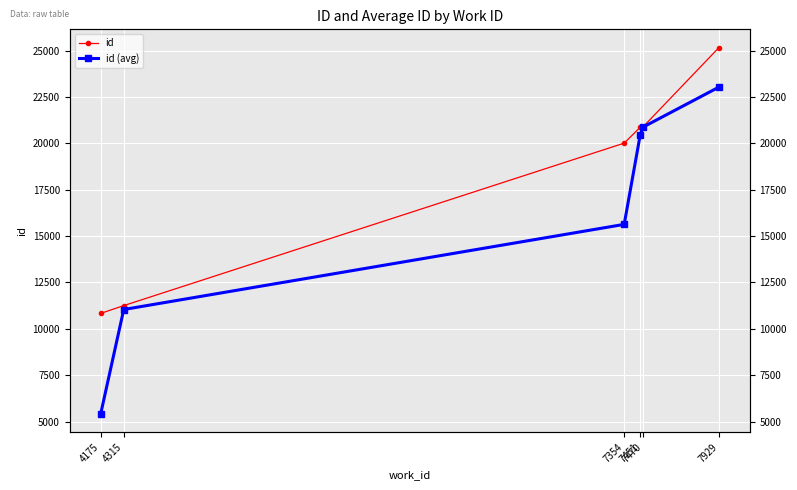

Which series has the largest range (max minus min)?

id (avg)